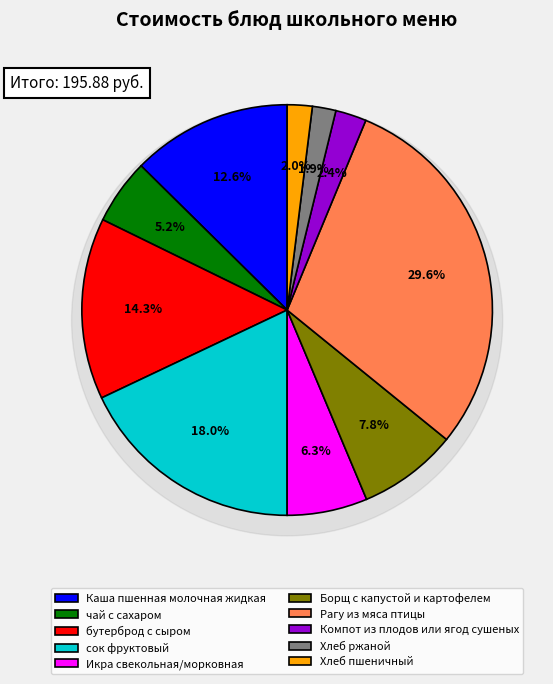

What is the change in value from бутерброд с сыром to Рагу из мяса птицы?

+29.8